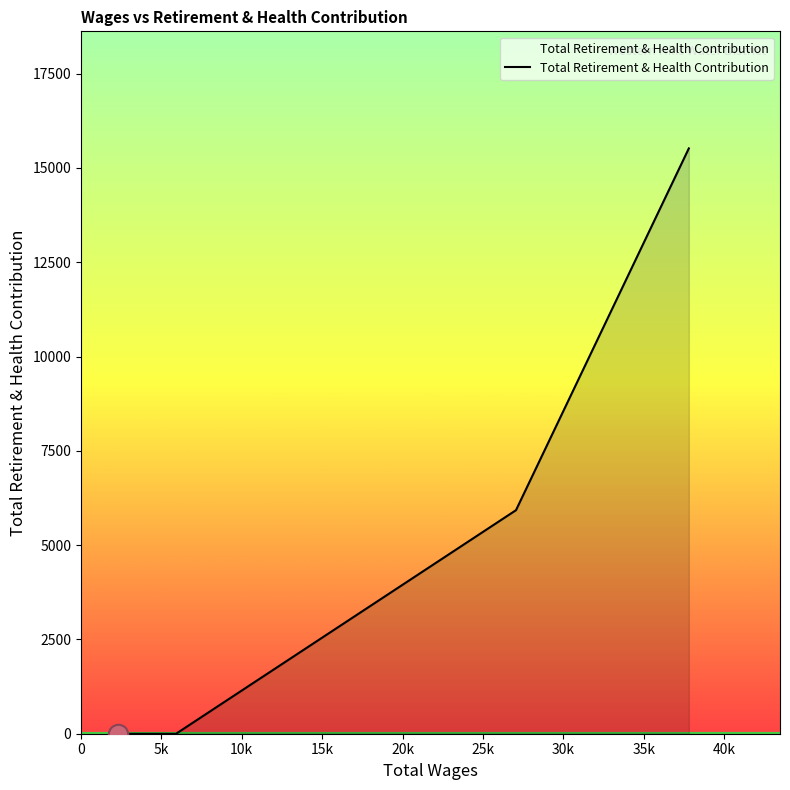

What is the greatest value displayed?

15519